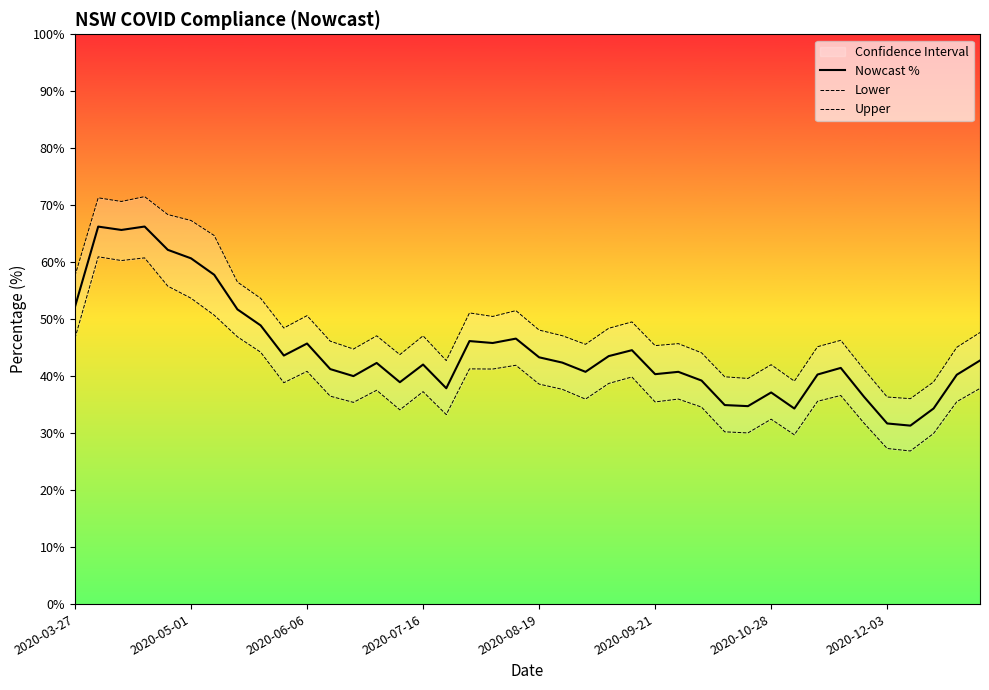

What is the maximum value for Nowcast %?

66.3